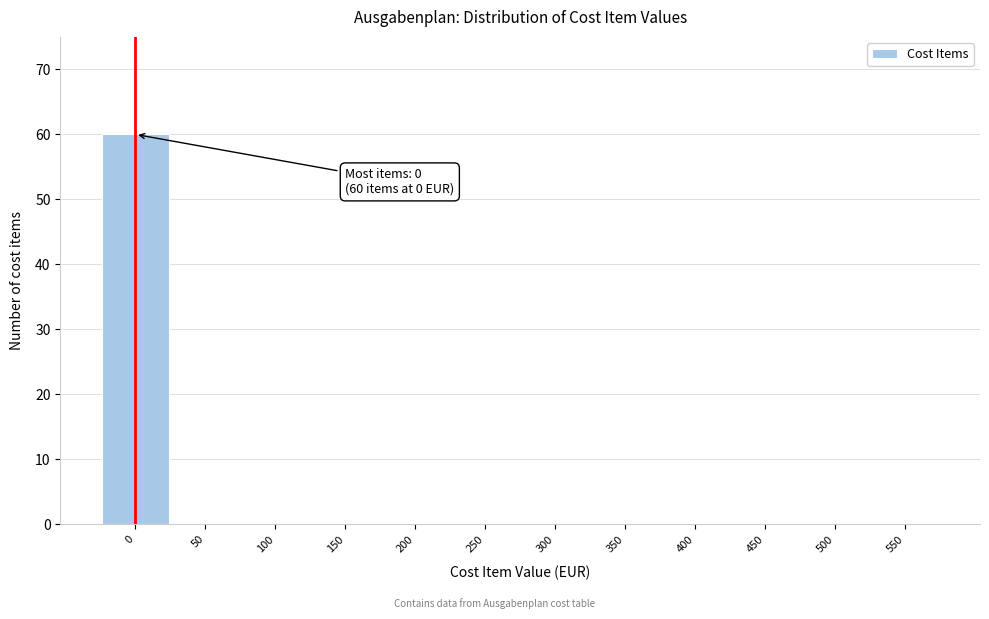

Over which range of the x-axis is the bar tallest?

-25 to 25